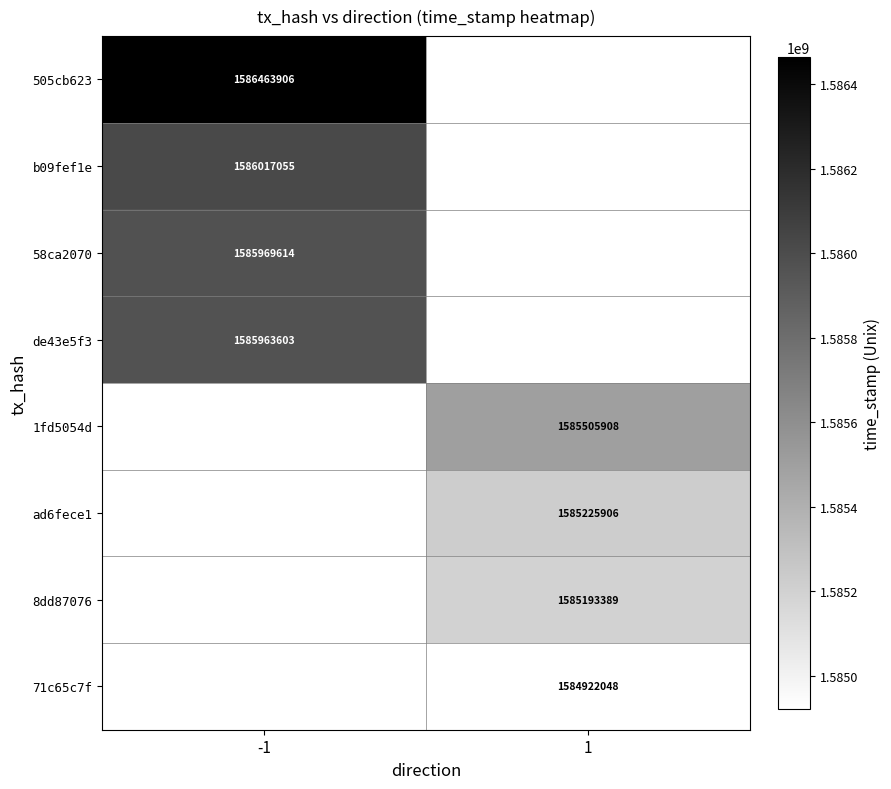

Is it true that 1fd5054d equals 1585505908 at 1?

True